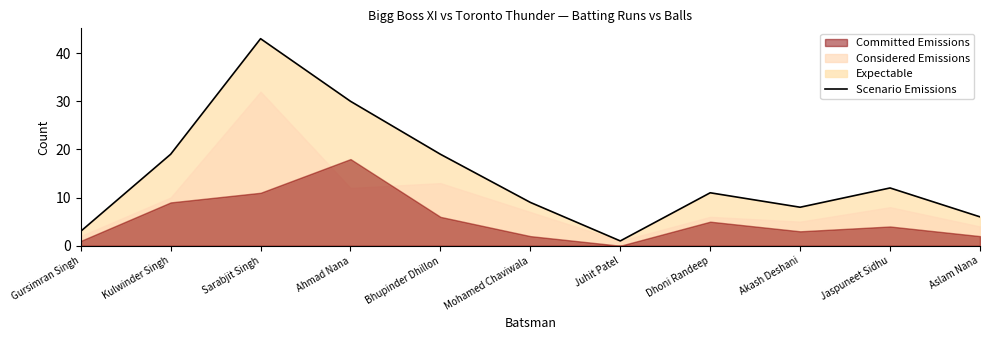

What is the average value?

15